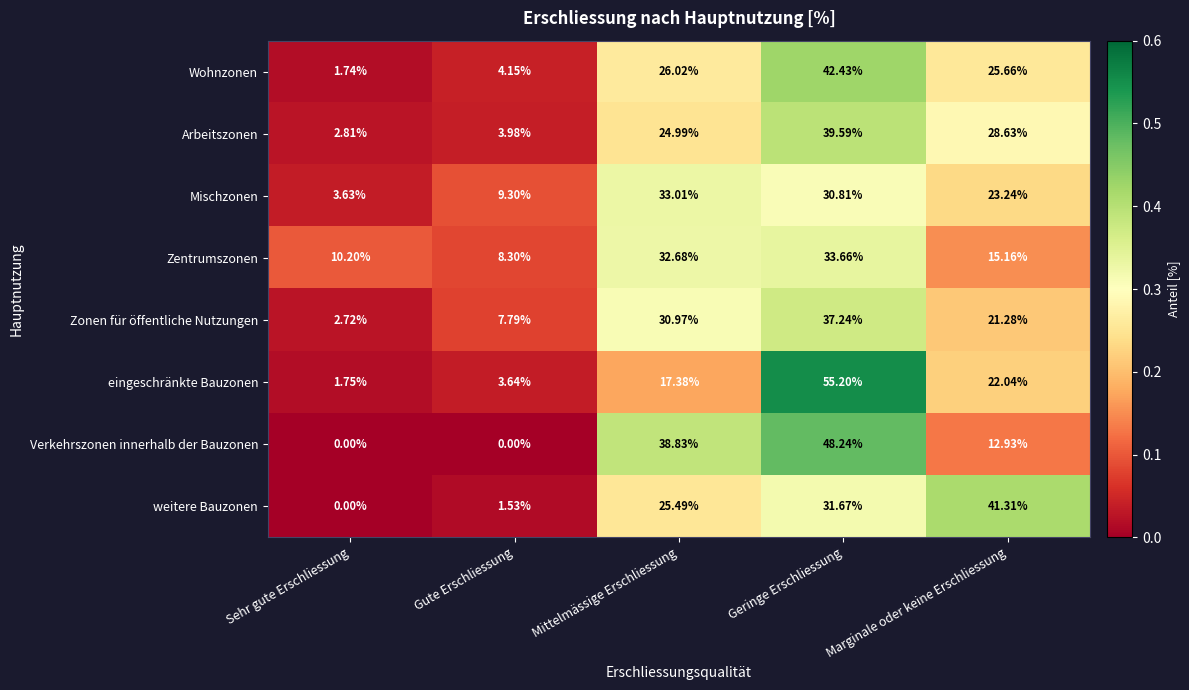

Which label corresponds to the largest value in the chart?

Geringe Erschliessung